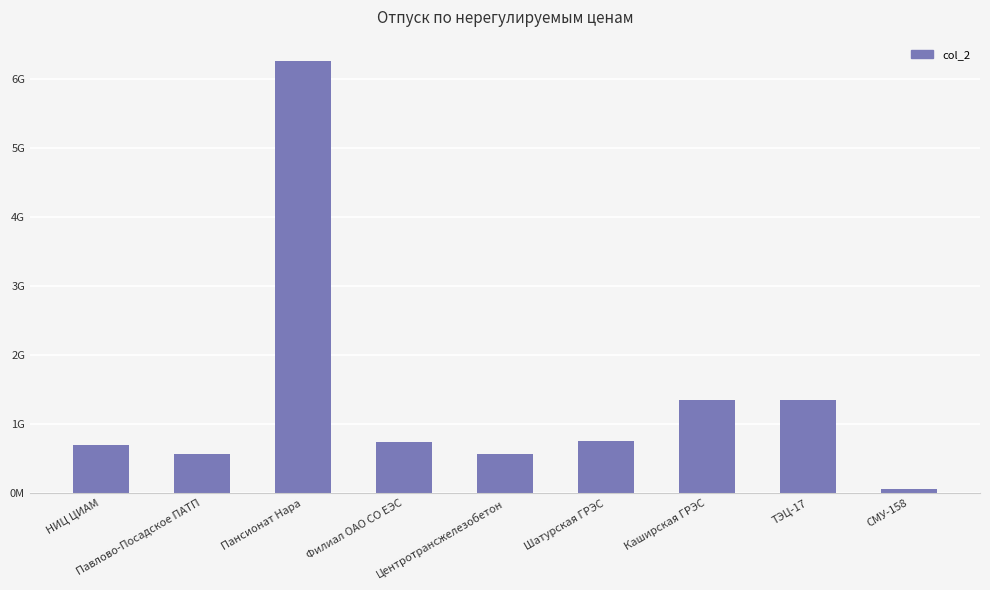

Where is the data nearest to the value 3158286153?

Каширская ГРЭС